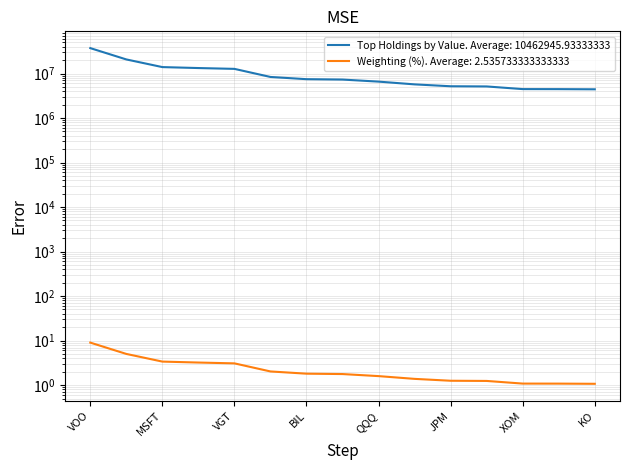

Reading left to right, extract all data points from this chart.

Top Holdings by Value: VOO=37214229.0	AAPL=20720906.0	MSFT=13944741.0	WORLD GOLD TR=13272424.0	VGT=12718345.0	NVDA=8370320.0	BIL=7462304.0	AMZN=7314104.0	QQQ=6577383.0	GOOGL=5704319.0	JPM=5173263.0	CVX=5124855.0	XOM=4467357.0	PG=4458896.0	KO=4420743.0
Weighting (%): VOO=9.0	AAPL=5.0	MSFT=3.4	WORLD GOLD TR=3.2	VGT=3.1	NVDA=2.0	BIL=1.8	AMZN=1.8	QQQ=1.6	GOOGL=1.4	JPM=1.3	CVX=1.2	XOM=1.1	PG=1.1	KO=1.1